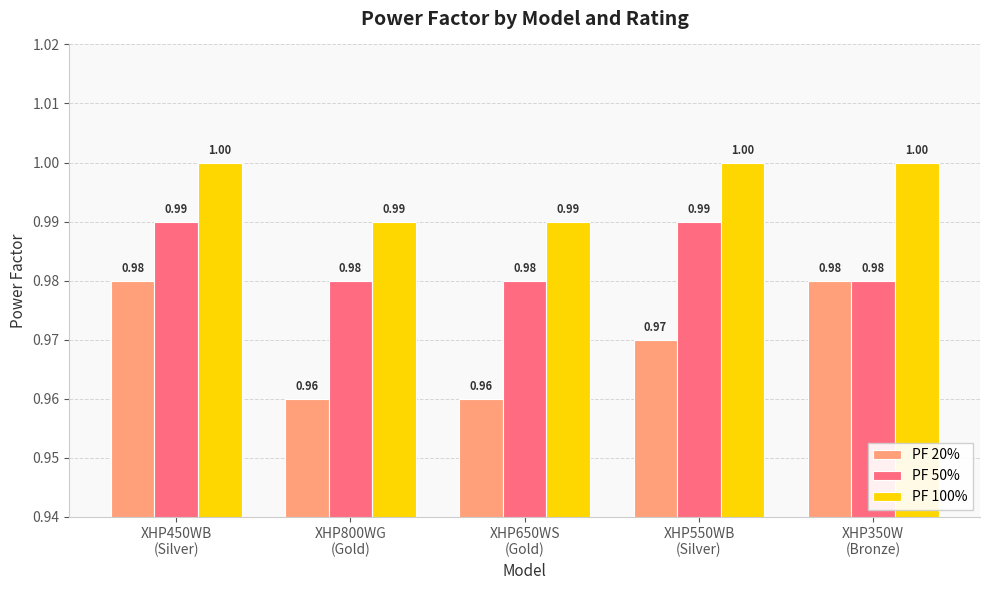

At which category is the sum across all series the highest?

XHP450WB
(Silver)